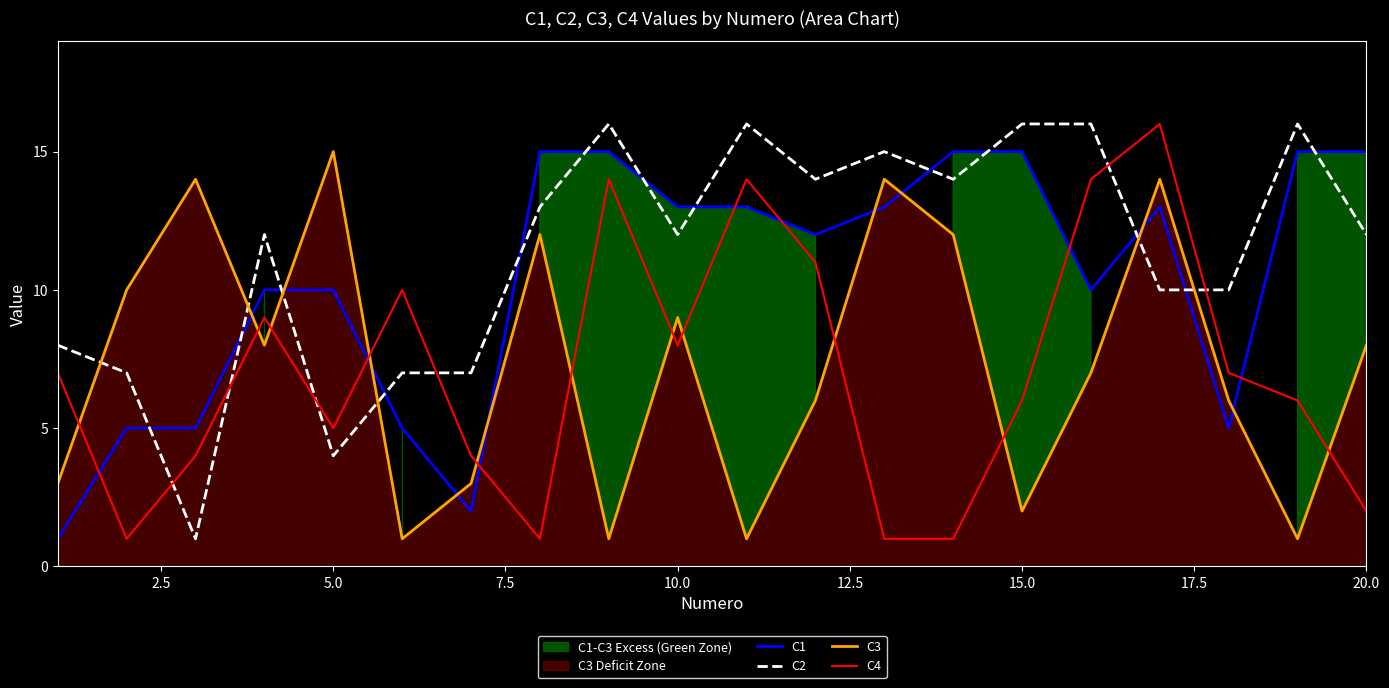

Which category has the highest value in the C3 series?

5.0